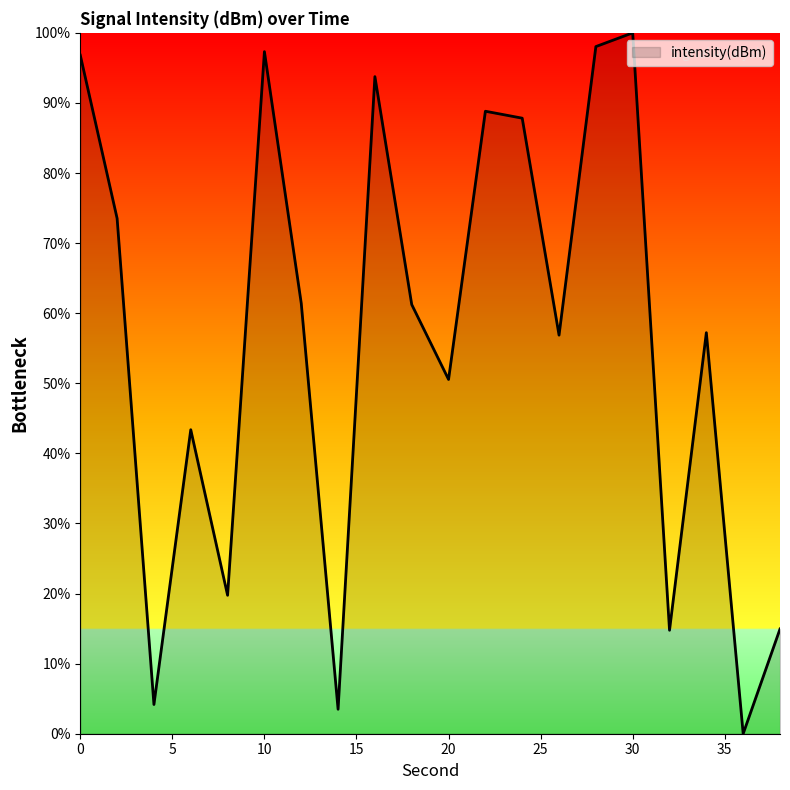

What is the difference between the maximum and minimum values?

100.0